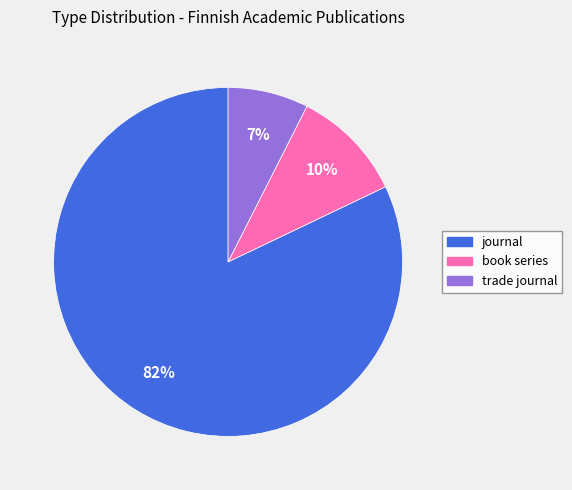

Is it true that journal is 96% of the pie?

False